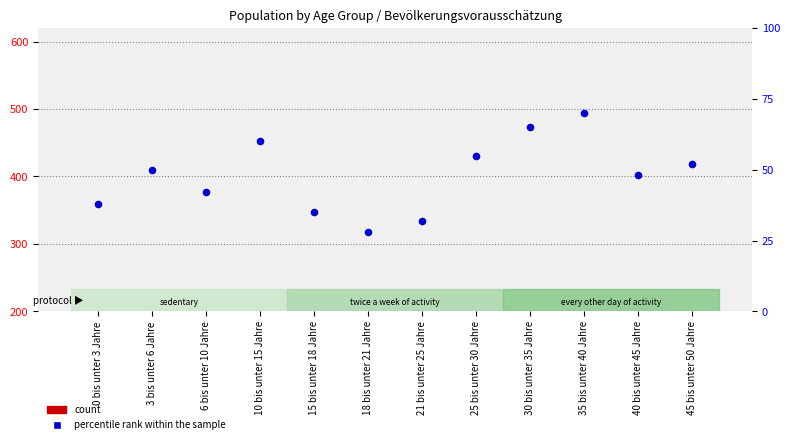

Which has a higher value, 21 bis unter 25 Jahre or 0 bis unter 3 Jahre?

0 bis unter 3 Jahre